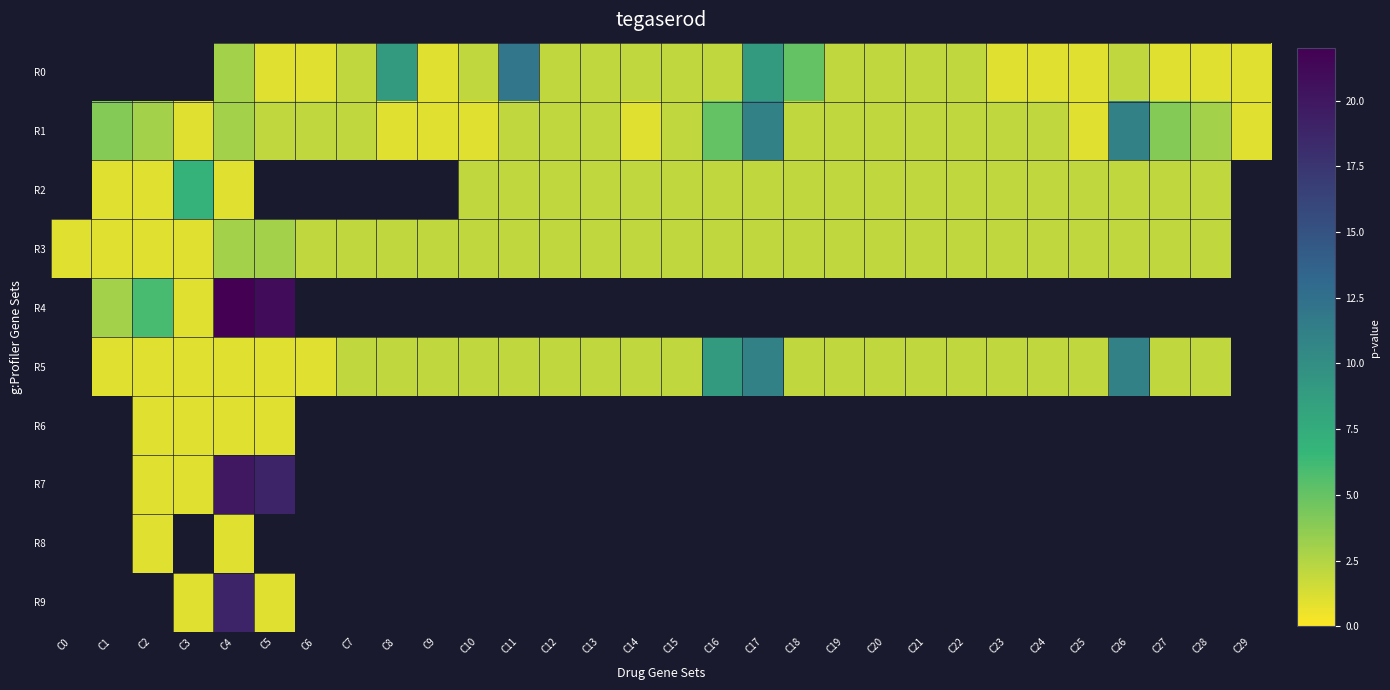

What is the smallest value displayed?

1.0